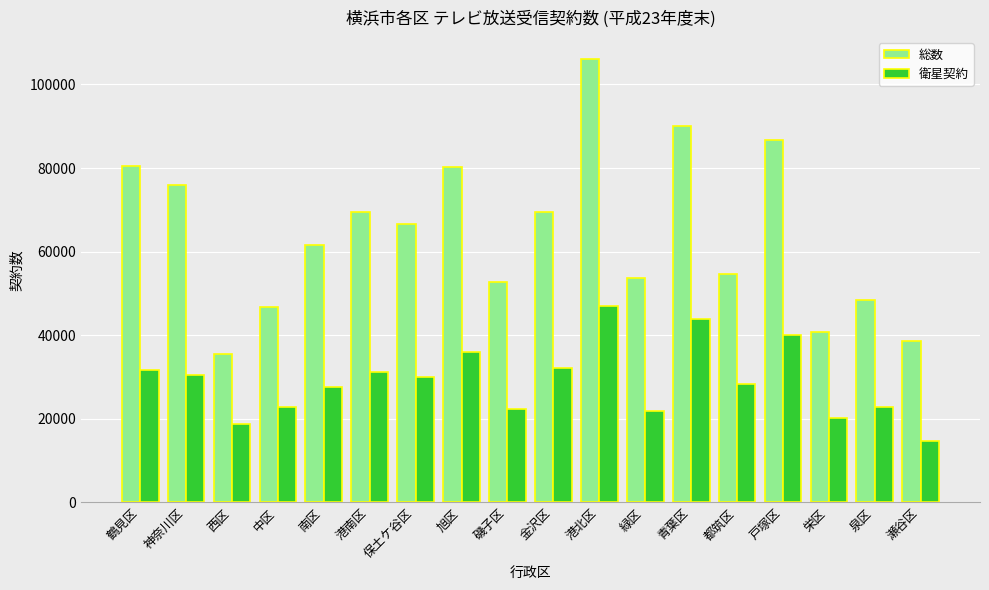

What is the difference between the maximum and minimum values in the 衛星契約 series?

32315